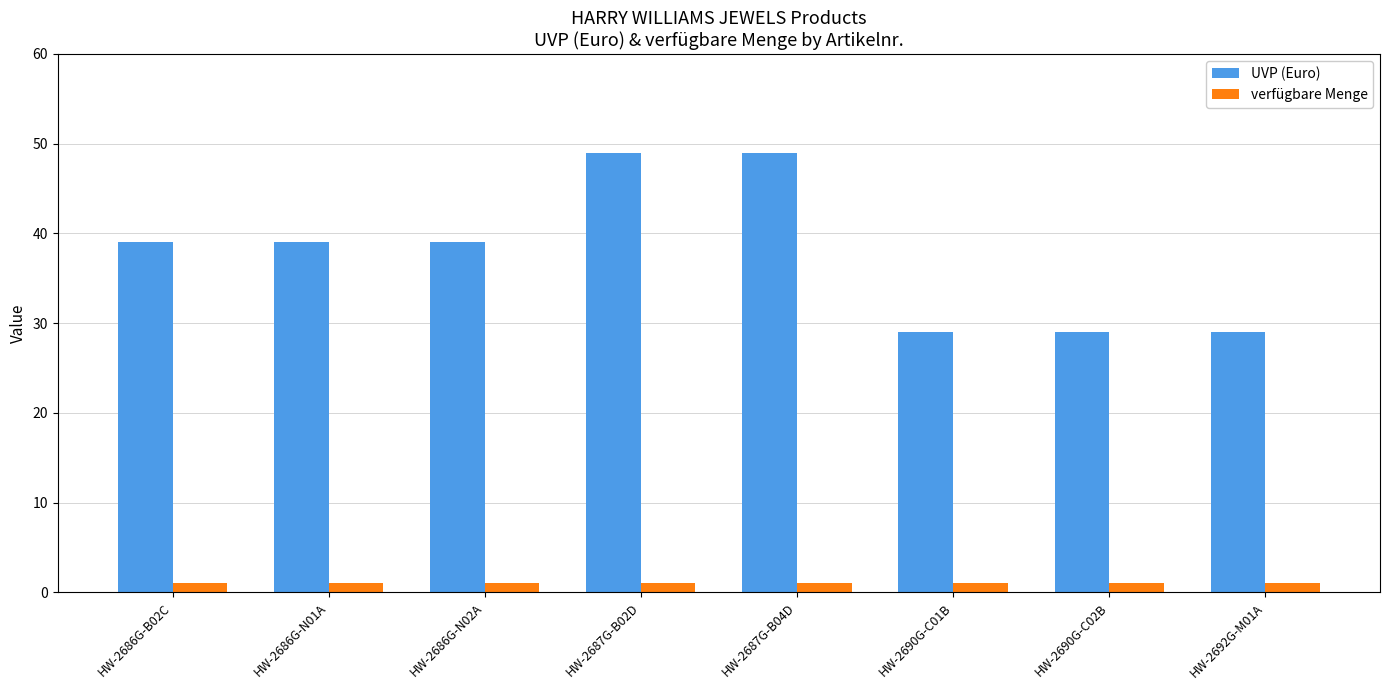

List the series in order of their overall mean, highest first.

UVP (Euro), verfügbare Menge